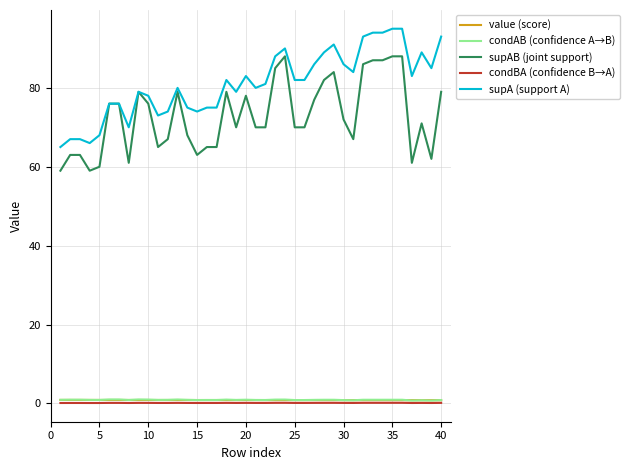

Does the chart display data point markers on the line(s)?

No